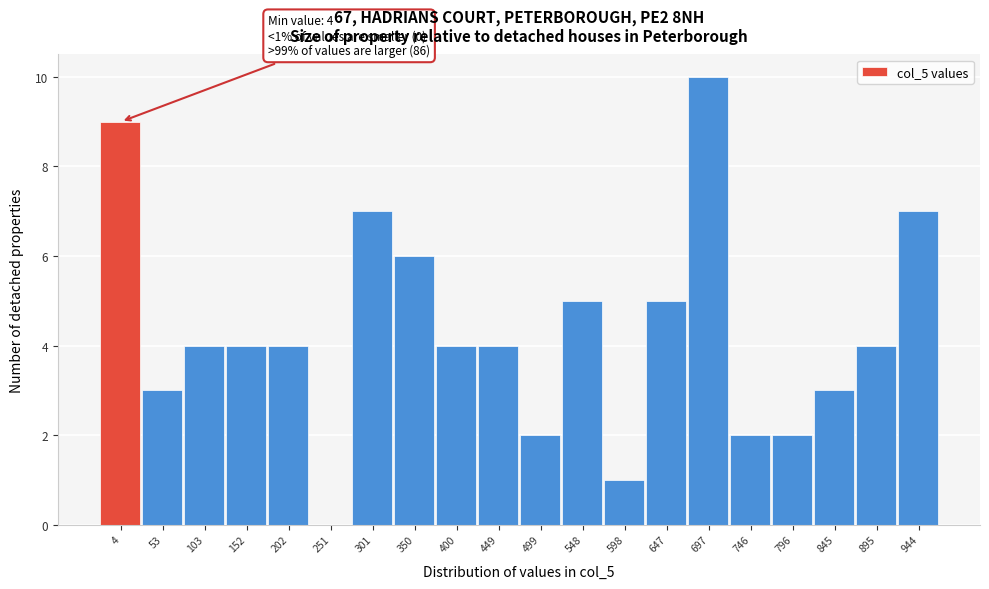

Reading left to right, list all the values displayed in this chart.

4=9	53=3	103=4	152=4	202=4	251=0	301=7	350=6	400=4	449=4	499=2	548=5	598=1	647=5	697=10	746=2	796=2	845=3	895=4	944=7